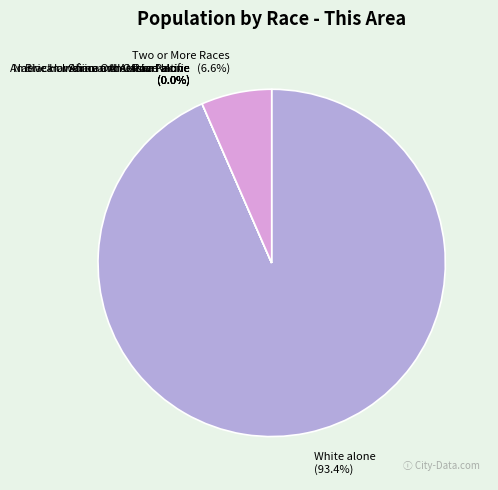

Rank the categories by value from highest to lowest.

White alone, Two or More Races, Black or African American alone, American Indian and Alaska Native, Asian alone, Native Hawaiian and Other Pacific, Some Other Race alone